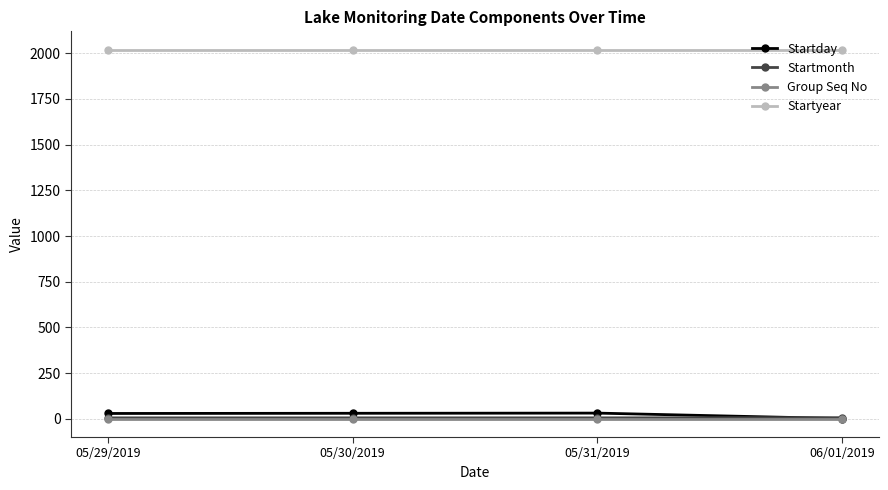

The value of Startyear at 05/31/2019 is 2019. True or false?

True